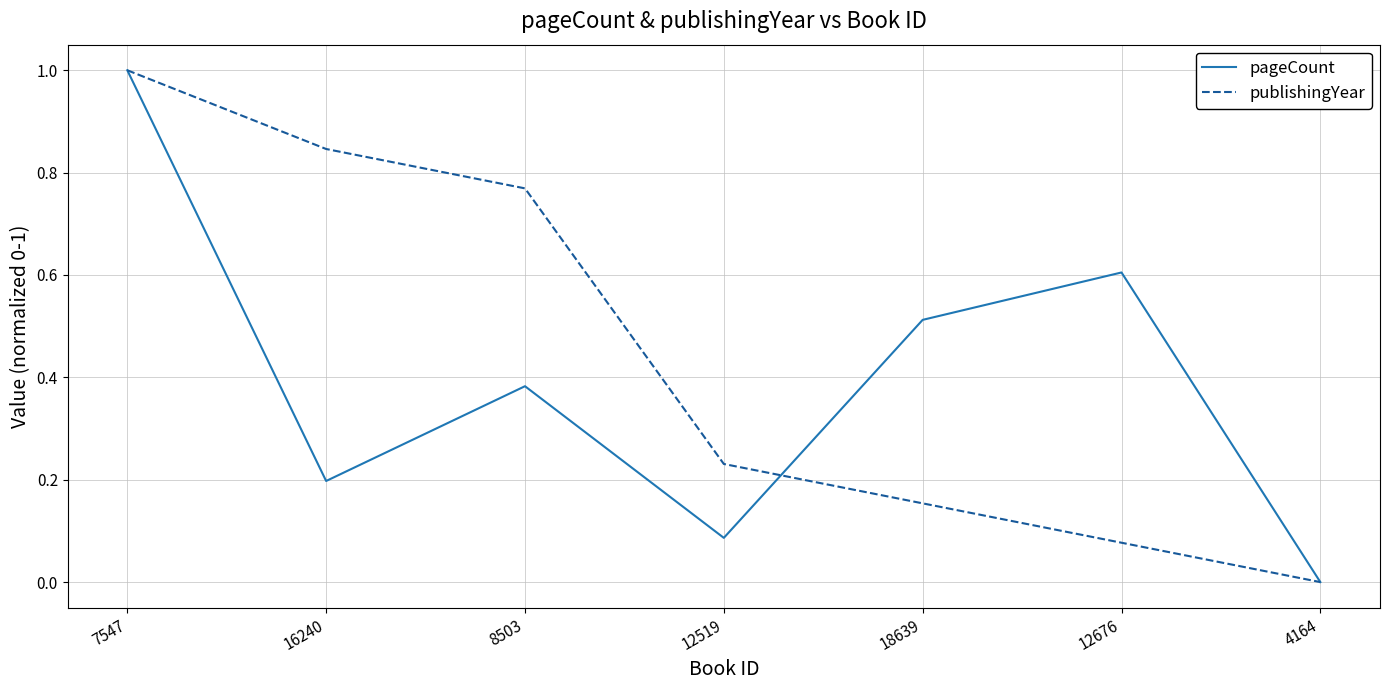

What are all the series names shown in the legend?

pageCount, publishingYear